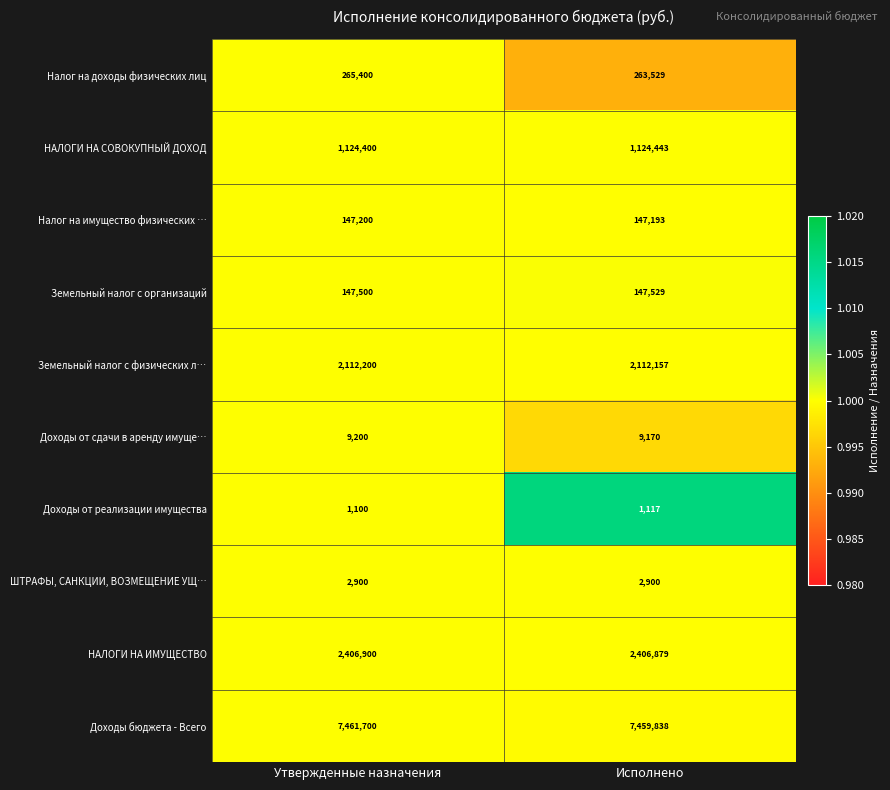

Which series has the widest spread of values?

Налог на доходы физических лиц